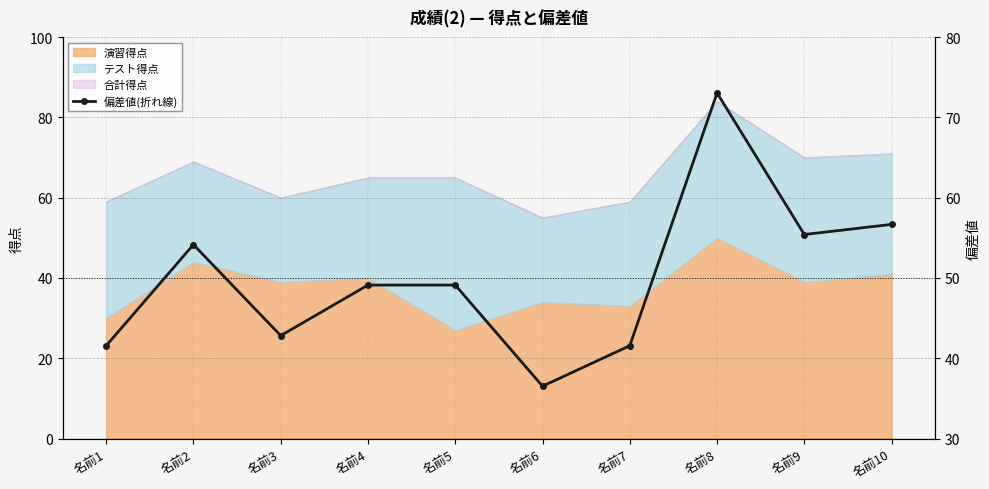

What is the average value?

50.0